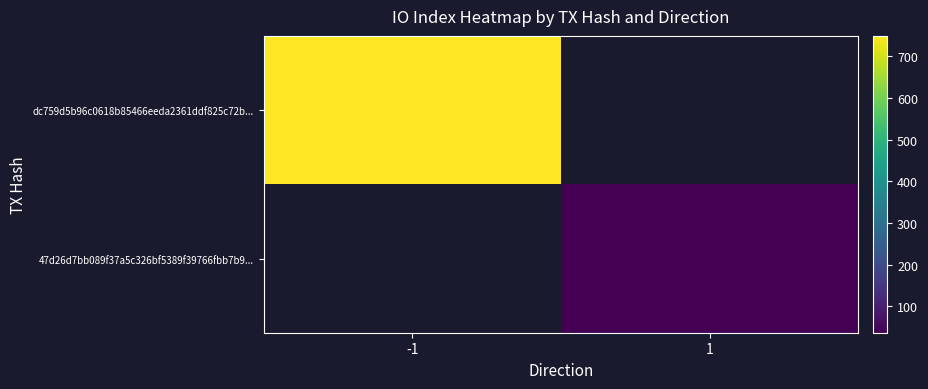

Rank the categories by 47d26d7bb089f37a5c326bf5389f39766fbb7b9... value from highest to lowest.

-1, 1